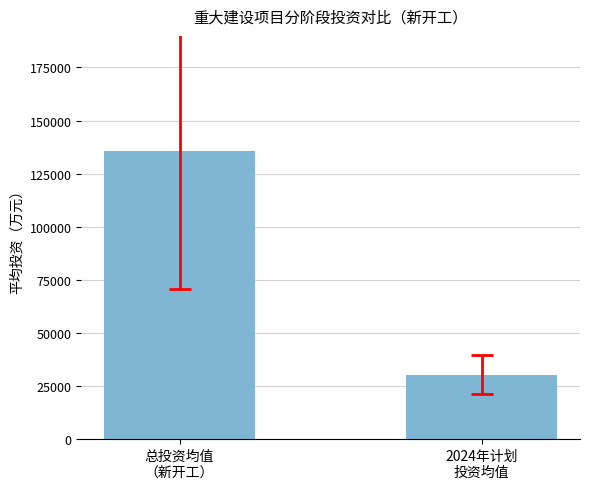

What is the label of the 1st bar from the left?

总投资均值
（新开工）